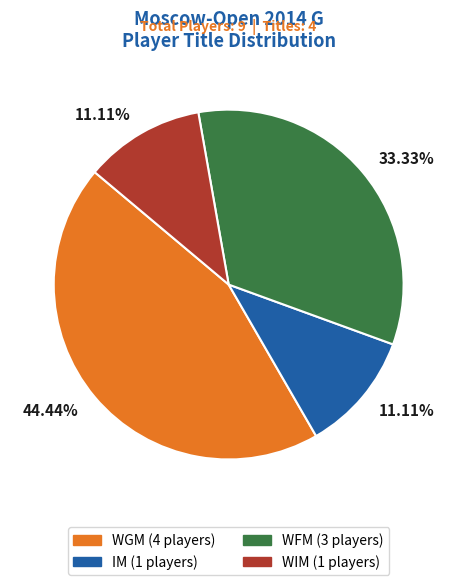

Is there a majority slice in this chart?

No